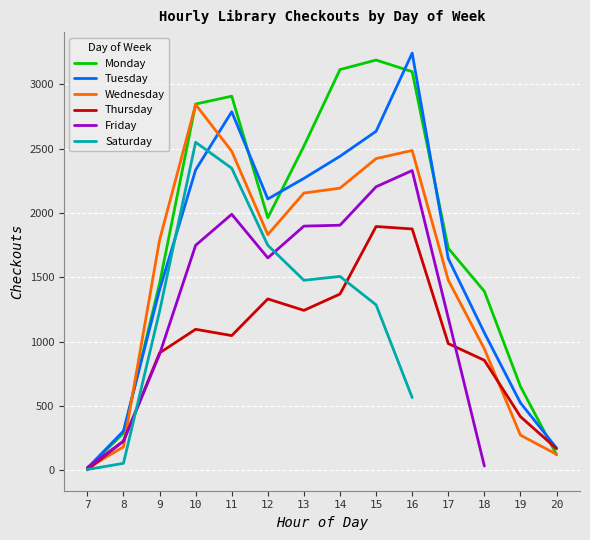

Which has a higher value, 11 or 17?

11